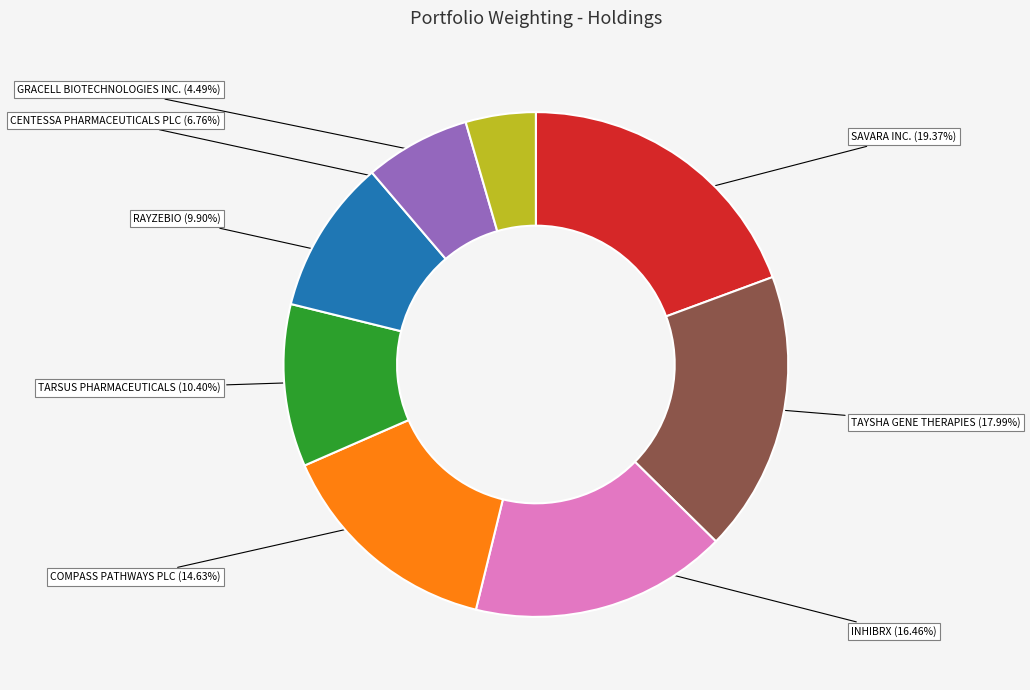

Is there a majority slice in this chart?

No